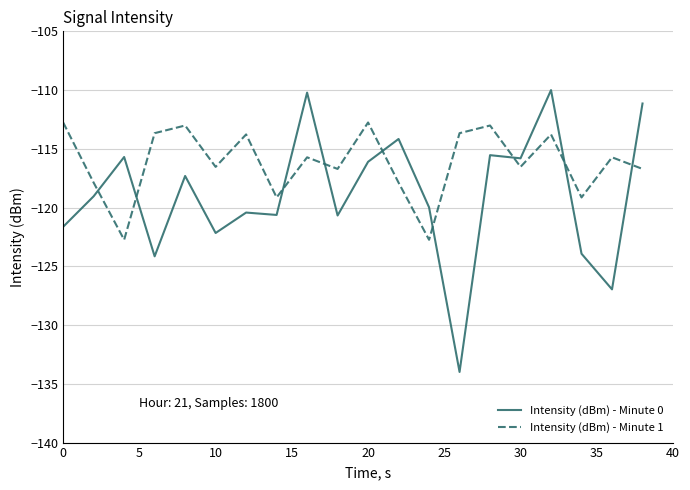

Which series has the largest total across all categories?

Intensity (dBm) - Minute 1